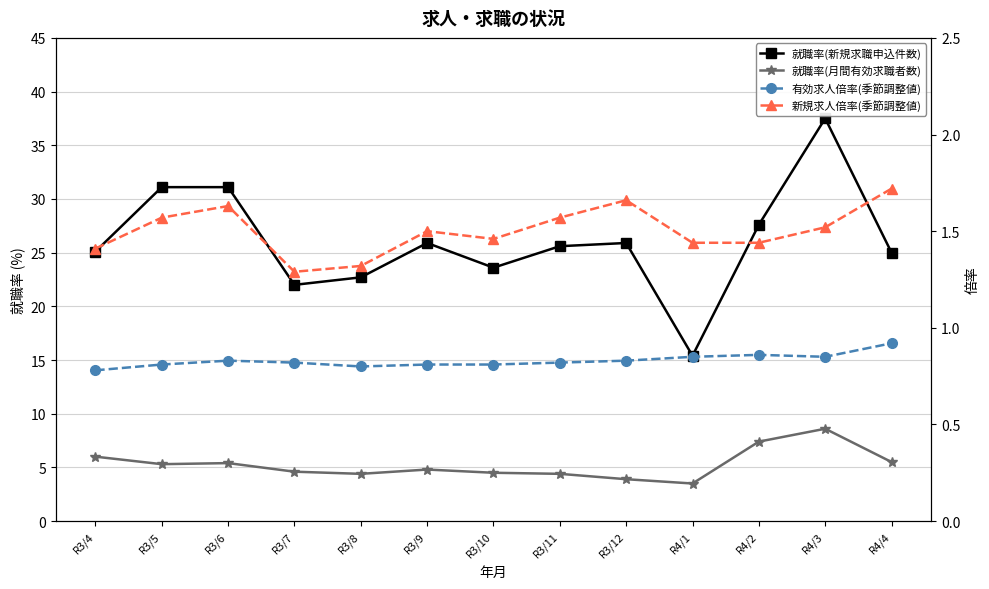

How many values in the 就職率(月間有効求職者数) series are below 4?

2